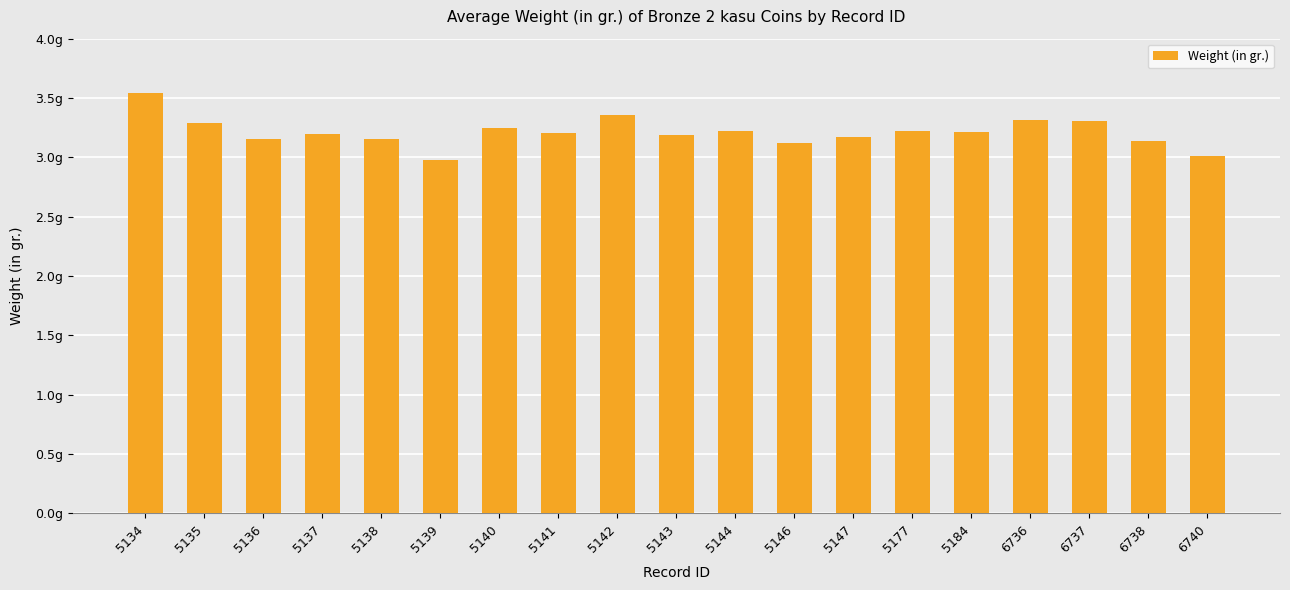

Rank the categories by value from lowest to highest.

5139, 6740, 5146, 6738, 5136, 5138, 5147, 5143, 5137, 5141, 5184, 5177, 5144, 5140, 5135, 6737, 6736, 5142, 5134